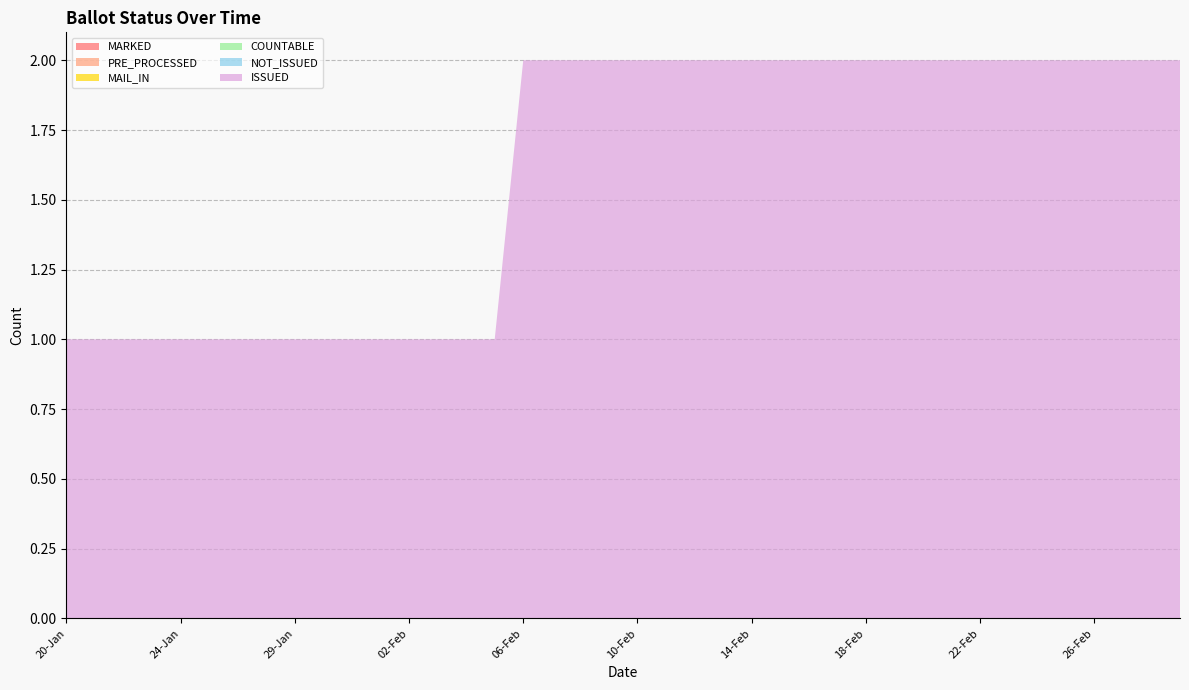

Reading right to left, list all the values displayed in this chart.

MARKED: 29-Feb=0	28-Feb=0	27-Feb=0	26-Feb=0	25-Feb=0	24-Feb=0	23-Feb=0	22-Feb=0	21-Feb=0	20-Feb=0	19-Feb=0	18-Feb=0	17-Feb=0	16-Feb=0	15-Feb=0	14-Feb=0	13-Feb=0	12-Feb=0	11-Feb=0	10-Feb=0	09-Feb=0	08-Feb=0	07-Feb=0	06-Feb=0	05-Feb=0	04-Feb=0	03-Feb=0	02-Feb=0	01-Feb=0	31-Jan=0	30-Jan=0	29-Jan=0	27-Jan=0	26-Jan=0	25-Jan=0	24-Jan=0	23-Jan=0	22-Jan=0	21-Jan=0	20-Jan=0
PRE_PROCESSED: 29-Feb=0	28-Feb=0	27-Feb=0	26-Feb=0	25-Feb=0	24-Feb=0	23-Feb=0	22-Feb=0	21-Feb=0	20-Feb=0	19-Feb=0	18-Feb=0	17-Feb=0	16-Feb=0	15-Feb=0	14-Feb=0	13-Feb=0	12-Feb=0	11-Feb=0	10-Feb=0	09-Feb=0	08-Feb=0	07-Feb=0	06-Feb=0	05-Feb=0	04-Feb=0	03-Feb=0	02-Feb=0	01-Feb=0	31-Jan=0	30-Jan=0	29-Jan=0	27-Jan=0	26-Jan=0	25-Jan=0	24-Jan=0	23-Jan=0	22-Jan=0	21-Jan=0	20-Jan=0
MAIL_IN: 29-Feb=0	28-Feb=0	27-Feb=0	26-Feb=0	25-Feb=0	24-Feb=0	23-Feb=0	22-Feb=0	21-Feb=0	20-Feb=0	19-Feb=0	18-Feb=0	17-Feb=0	16-Feb=0	15-Feb=0	14-Feb=0	13-Feb=0	12-Feb=0	11-Feb=0	10-Feb=0	09-Feb=0	08-Feb=0	07-Feb=0	06-Feb=0	05-Feb=0	04-Feb=0	03-Feb=0	02-Feb=0	01-Feb=0	31-Jan=0	30-Jan=0	29-Jan=0	27-Jan=0	26-Jan=0	25-Jan=0	24-Jan=0	23-Jan=0	22-Jan=0	21-Jan=0	20-Jan=0
COUNTABLE: 29-Feb=0	28-Feb=0	27-Feb=0	26-Feb=0	25-Feb=0	24-Feb=0	23-Feb=0	22-Feb=0	21-Feb=0	20-Feb=0	19-Feb=0	18-Feb=0	17-Feb=0	16-Feb=0	15-Feb=0	14-Feb=0	13-Feb=0	12-Feb=0	11-Feb=0	10-Feb=0	09-Feb=0	08-Feb=0	07-Feb=0	06-Feb=0	05-Feb=0	04-Feb=0	03-Feb=0	02-Feb=0	01-Feb=0	31-Jan=0	30-Jan=0	29-Jan=0	27-Jan=0	26-Jan=0	25-Jan=0	24-Jan=0	23-Jan=0	22-Jan=0	21-Jan=0	20-Jan=0
NOT_ISSUED: 29-Feb=0	28-Feb=0	27-Feb=0	26-Feb=0	25-Feb=0	24-Feb=0	23-Feb=0	22-Feb=0	21-Feb=0	20-Feb=0	19-Feb=0	18-Feb=0	17-Feb=0	16-Feb=0	15-Feb=0	14-Feb=0	13-Feb=0	12-Feb=0	11-Feb=0	10-Feb=0	09-Feb=0	08-Feb=0	07-Feb=0	06-Feb=0	05-Feb=0	04-Feb=0	03-Feb=0	02-Feb=0	01-Feb=0	31-Jan=0	30-Jan=0	29-Jan=0	27-Jan=0	26-Jan=0	25-Jan=0	24-Jan=0	23-Jan=0	22-Jan=0	21-Jan=0	20-Jan=0
ISSUED: 29-Feb=2	28-Feb=2	27-Feb=2	26-Feb=2	25-Feb=2	24-Feb=2	23-Feb=2	22-Feb=2	21-Feb=2	20-Feb=2	19-Feb=2	18-Feb=2	17-Feb=2	16-Feb=2	15-Feb=2	14-Feb=2	13-Feb=2	12-Feb=2	11-Feb=2	10-Feb=2	09-Feb=2	08-Feb=2	07-Feb=2	06-Feb=2	05-Feb=1	04-Feb=1	03-Feb=1	02-Feb=1	01-Feb=1	31-Jan=1	30-Jan=1	29-Jan=1	27-Jan=1	26-Jan=1	25-Jan=1	24-Jan=1	23-Jan=1	22-Jan=1	21-Jan=1	20-Jan=1